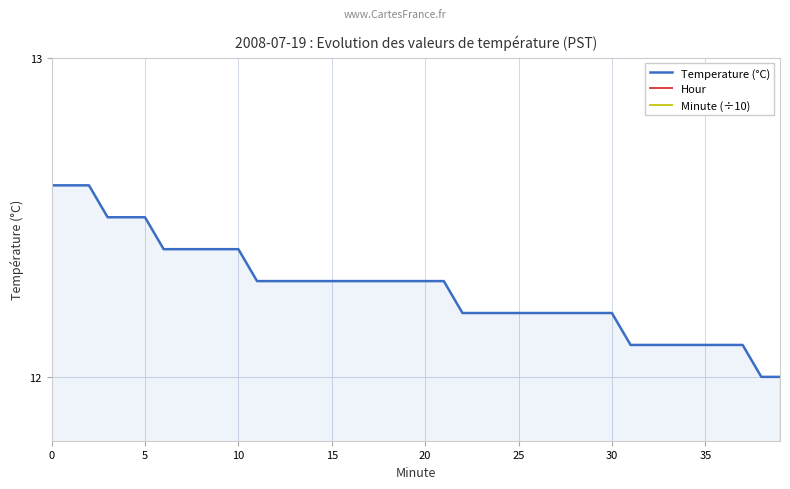

What is the label of the 26th point from the left?

25